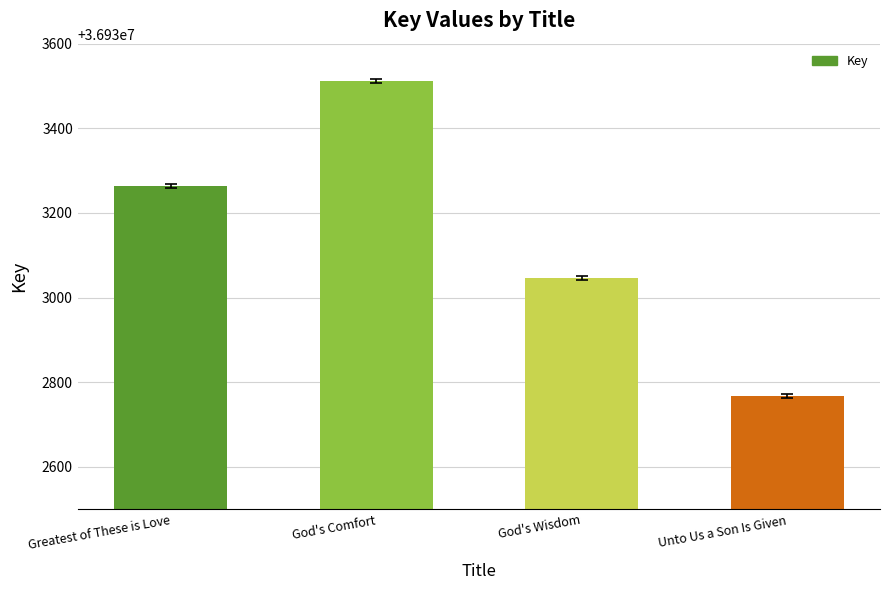

The chart shows a value of 52171266 at Unto Us a Son Is Given. True or false?

False